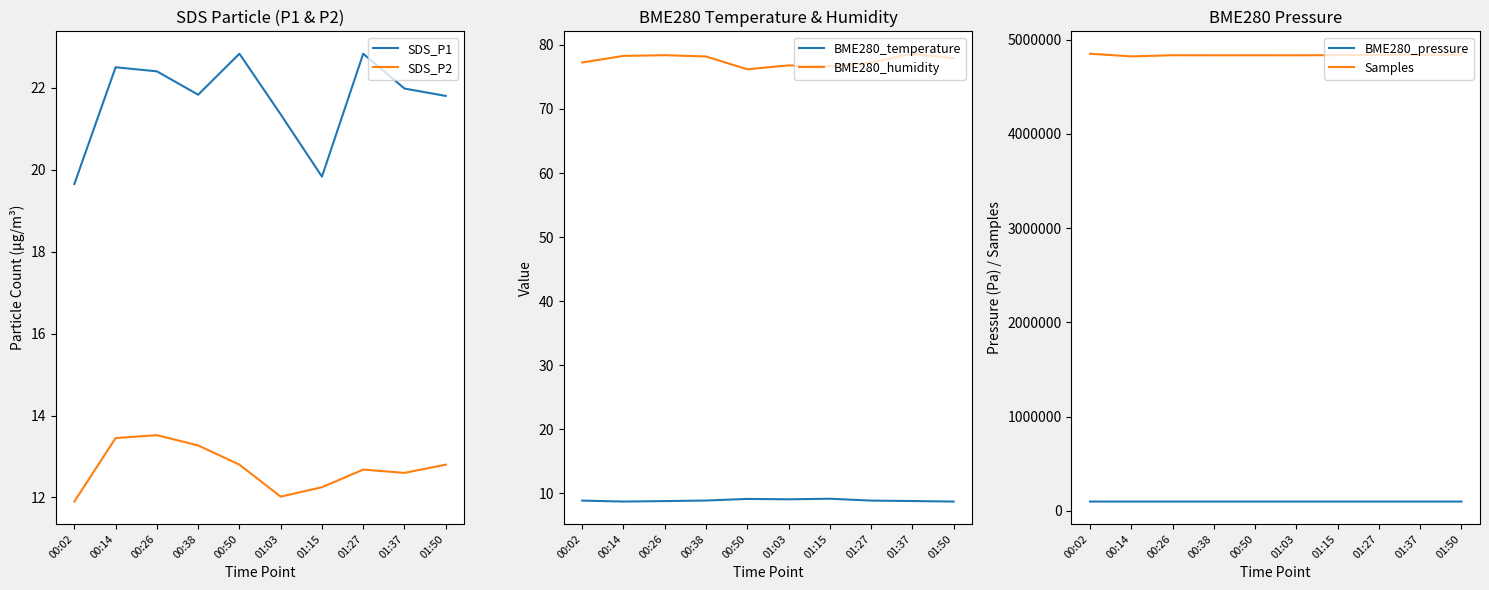

Does the chart display data point markers on the line(s)?

No